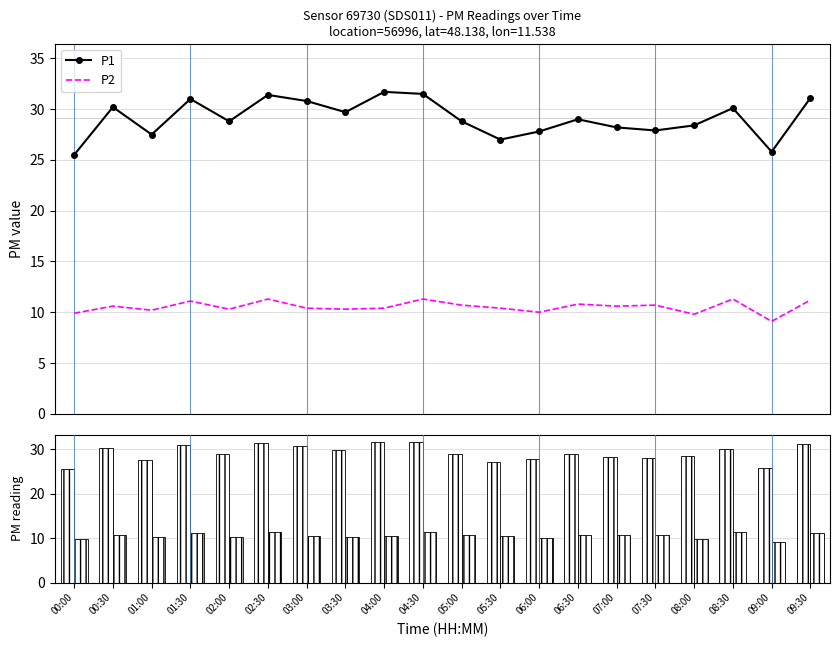

How many bars are there in each group?

2